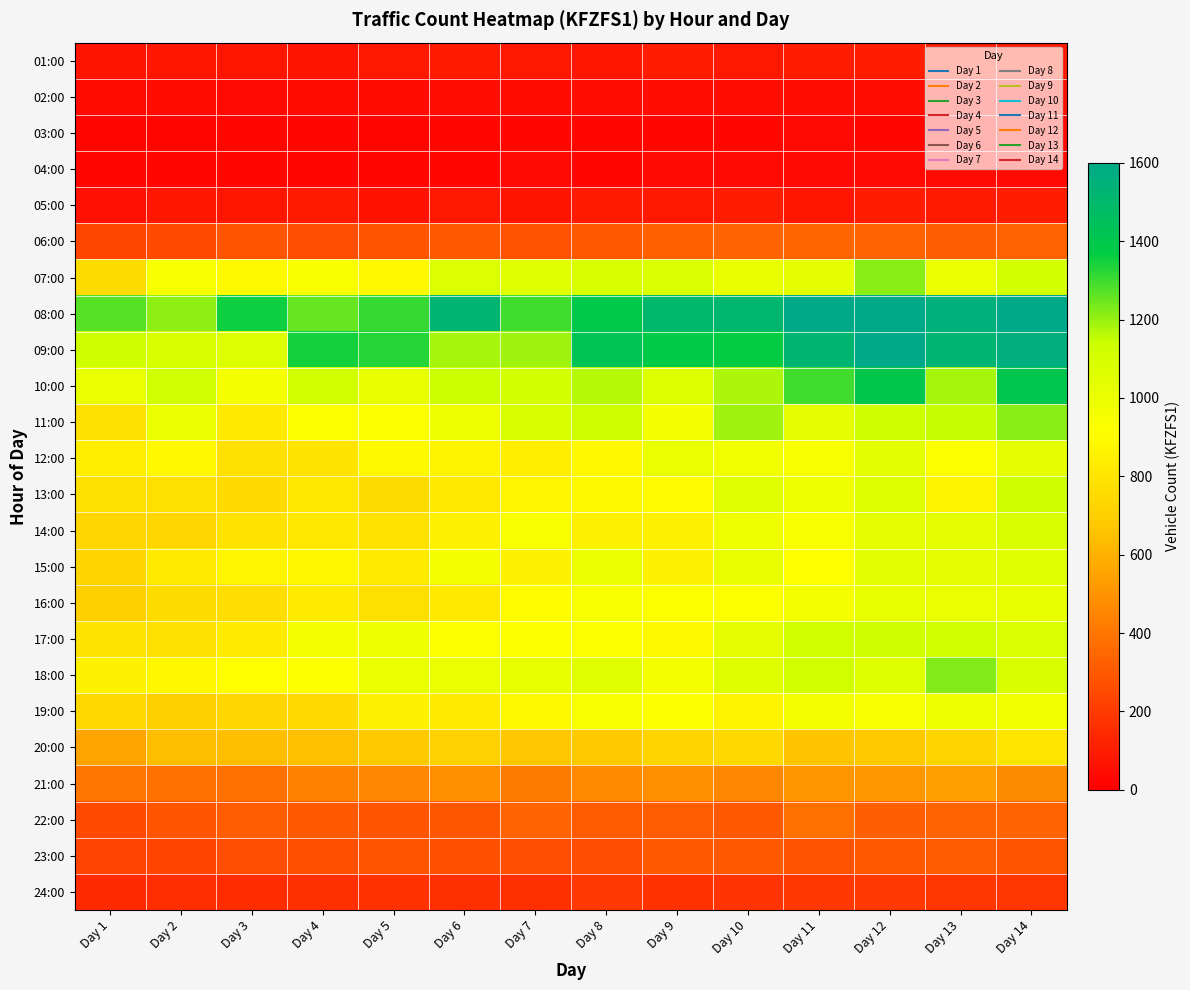

What is the total value across all series at Day 1?

13190